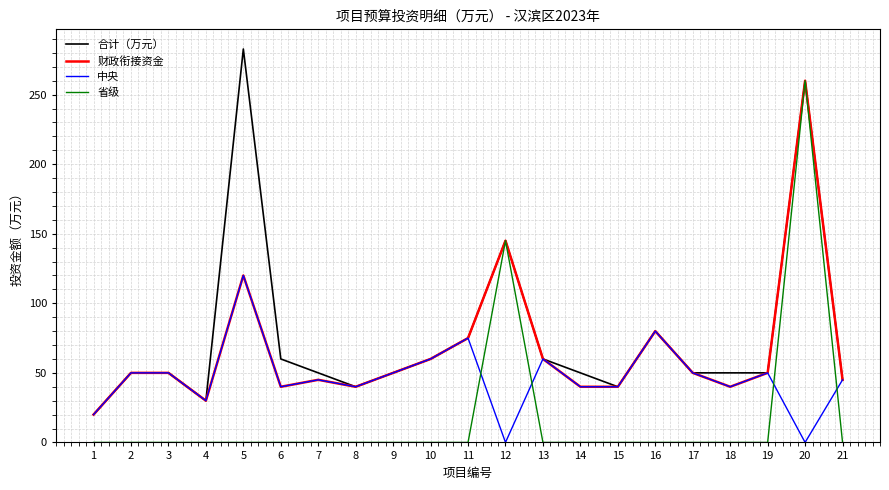

What is the sum of the 中央 values at 17 and 21?

95.0